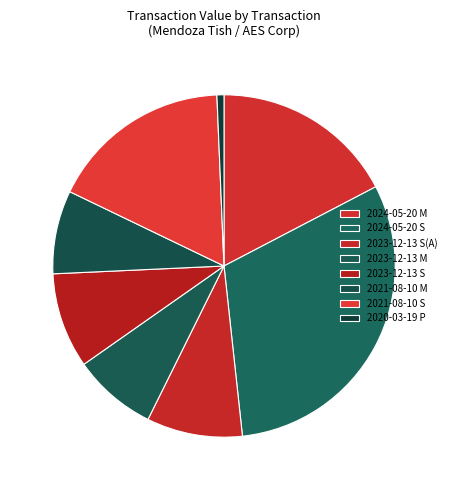

How many slices are in this pie chart?

8